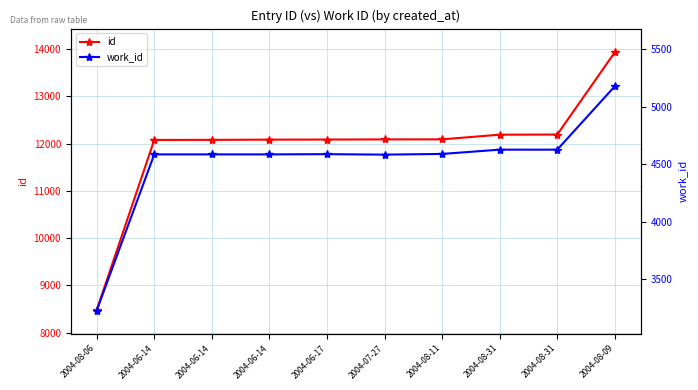

What is the approximate value of work_id at 2004-06-14, to the nearest 10?

4580